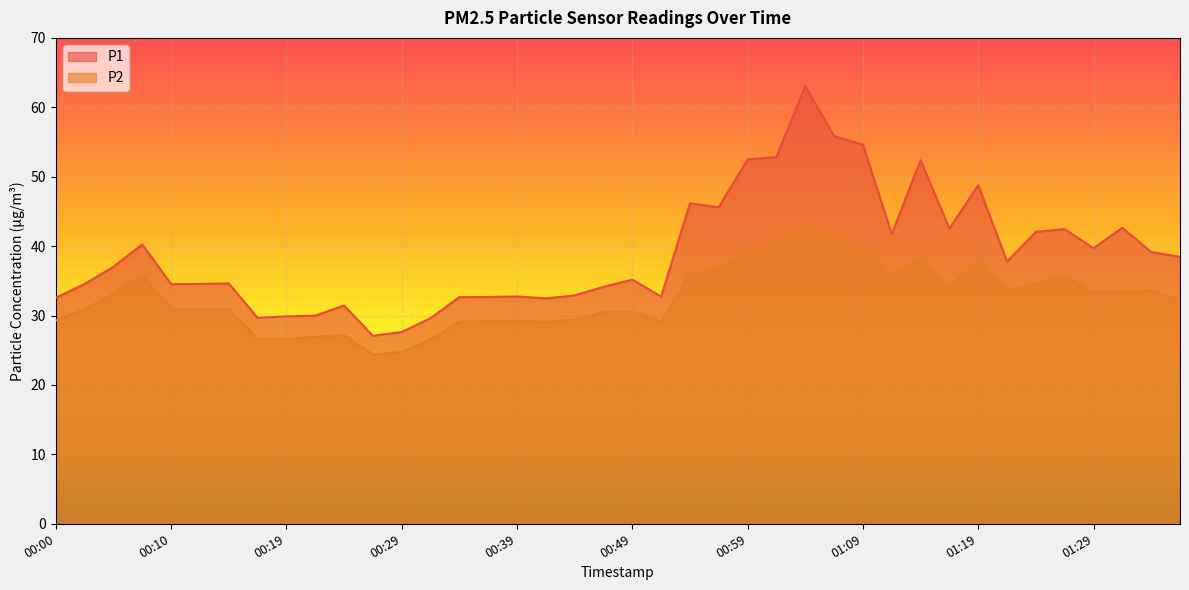

Reading left to right, list all the values displayed in this chart.

P1: 00:00=32.5	00:02=34.5	00:05=37.0	00:07=40.2	00:10=34.5	00:12=34.5	00:15=34.6	00:17=29.7	00:19=29.9	00:22=30.0	00:24=31.4	00:27=27.1	00:29=27.6	00:32=29.6	00:34=32.6	00:37=32.7	00:39=32.8	00:42=32.5	00:44=32.9	00:46=34.1	00:49=35.2	00:51=32.7	00:54=46.2	00:56=45.6	00:59=52.5	01:01=52.8	01:04=63.1	01:06=55.9	01:09=54.6	01:11=41.7	01:14=52.4	01:16=42.5	01:19=48.8	01:21=37.8	01:24=42.0	01:26=42.5	01:29=39.7	01:31=42.6	01:33=39.1	01:36=38.5
P2: 00:00=29.3	00:02=30.9	00:05=33.1	00:07=35.9	00:10=30.9	00:12=30.9	00:15=30.9	00:17=26.6	00:19=26.6	00:22=26.9	00:24=27.2	00:27=24.4	00:29=24.8	00:32=26.6	00:34=29.1	00:37=29.1	00:39=29.2	00:42=29.1	00:44=29.4	00:46=30.5	00:49=30.6	00:51=29.1	00:54=36.0	00:56=36.8	00:59=38.9	01:01=40.4	01:04=43.4	01:06=41.3	01:09=39.8	01:11=35.6	01:14=38.1	01:16=34.0	01:19=38.1	01:21=33.6	01:24=34.6	01:26=35.7	01:29=33.3	01:31=33.5	01:33=33.6	01:36=32.2